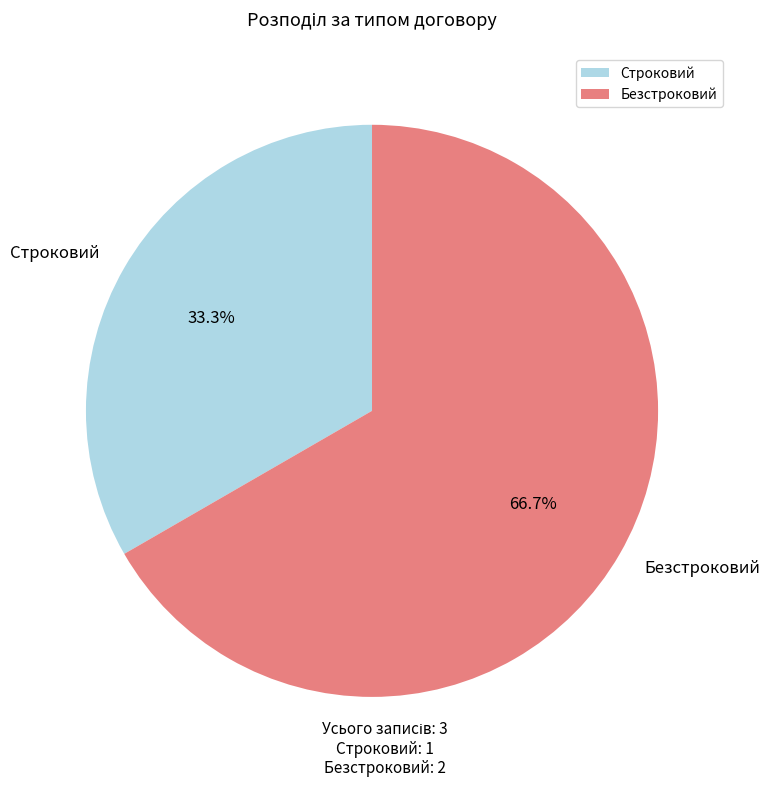

To the nearest percent, what is the combined percentage of Строковий and Безстроковий?

100%